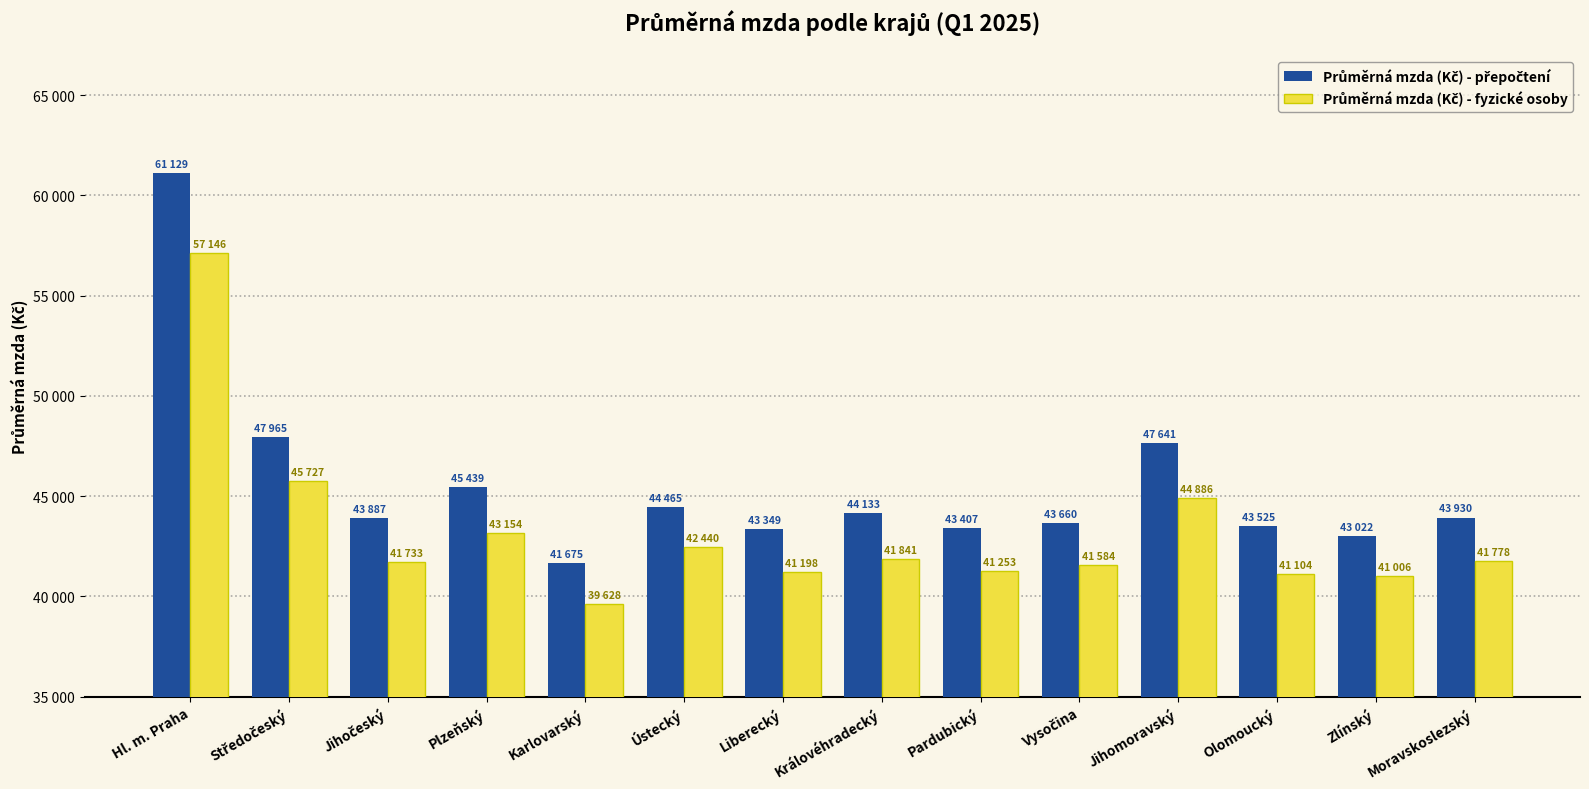

Are the bars grouped side by side (vs. stacked)?

Yes